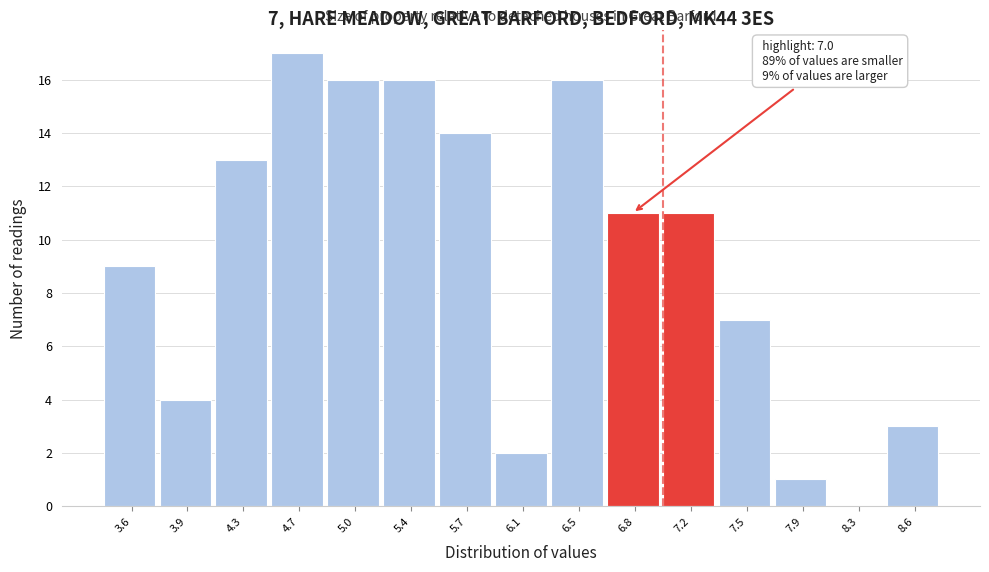

Which range on the x-axis has the tallest bar?

4.48 to 4.84